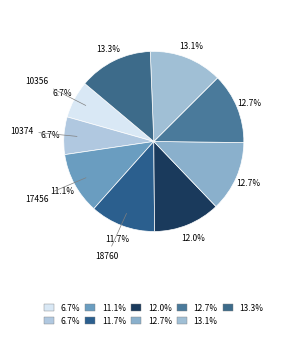

How many segments does this pie chart have?

9